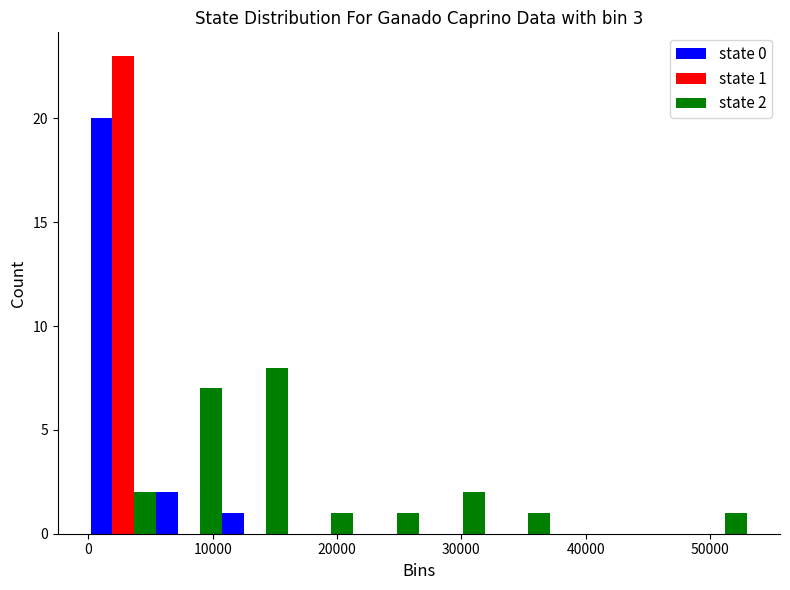

In the state 1 series, which range on the x-axis has the tallest bar?

0 to 5000